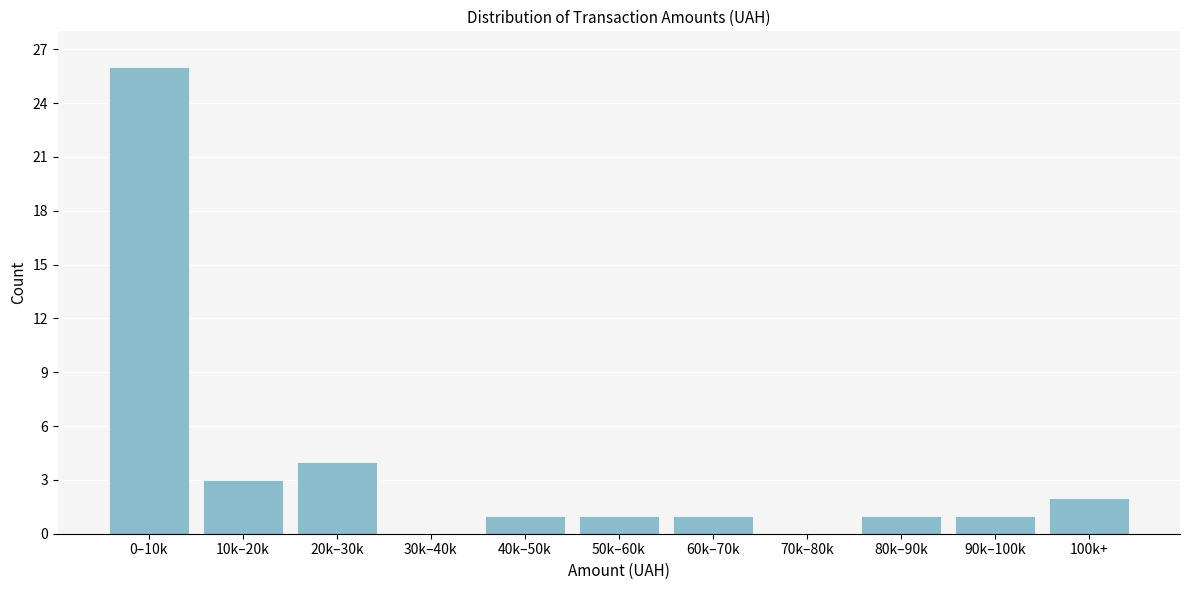

Reading left to right, extract all data points from this chart.

0–10k=26	10k–20k=3	20k–30k=4	30k–40k=0	40k–50k=1	50k–60k=1	60k–70k=1	70k–80k=0	80k–90k=1	90k–100k=1	100k+=2